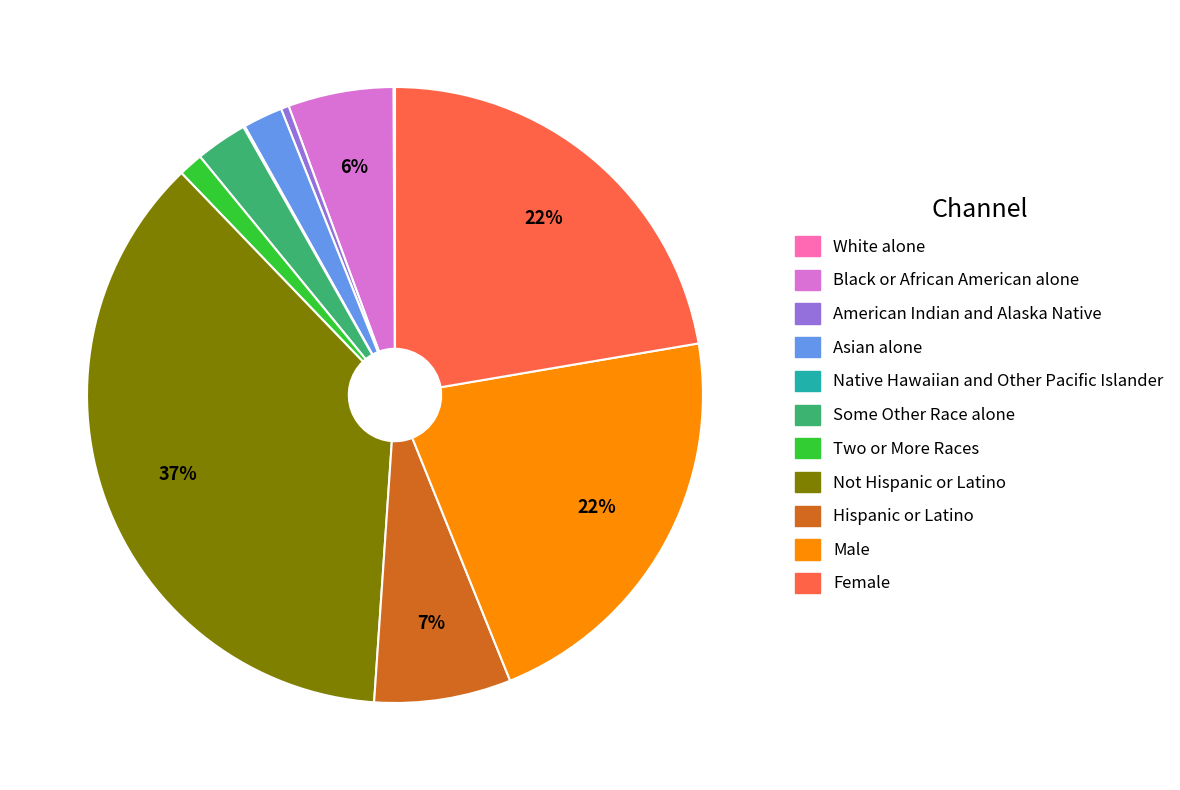

Is Male the majority of the pie?

No